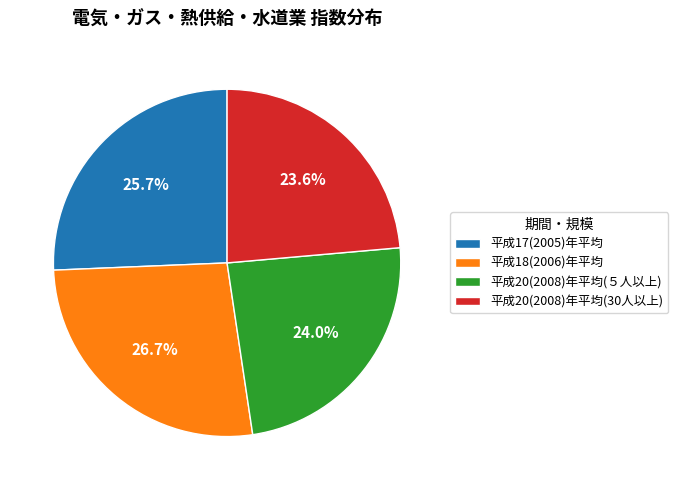

To the nearest percent, what portion does 平成20(2008)年平均(５人以上) represent?

24%